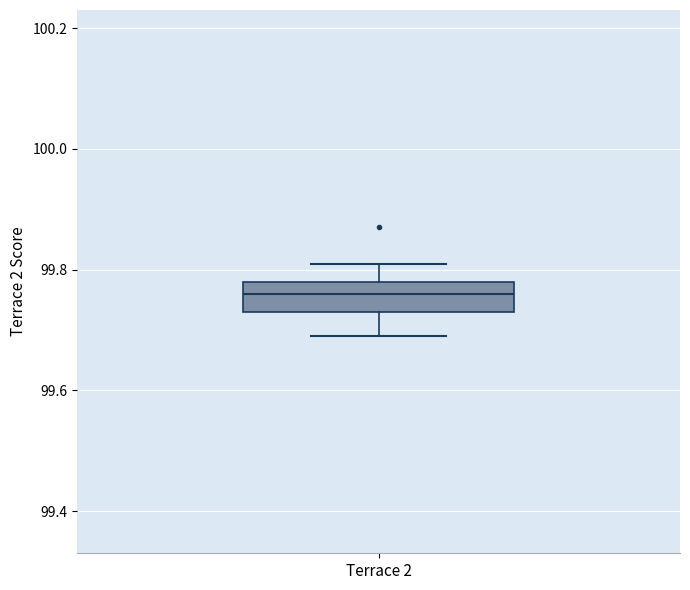

Read this box plot against the y-axis: the position of the median line, the range covered by the box, and the ends of both whiskers. The values are not printed on the chart, so give them approximately, as read against the axis.

median 99.76, box 99.74 to 99.78, whiskers 99.70 to 99.82